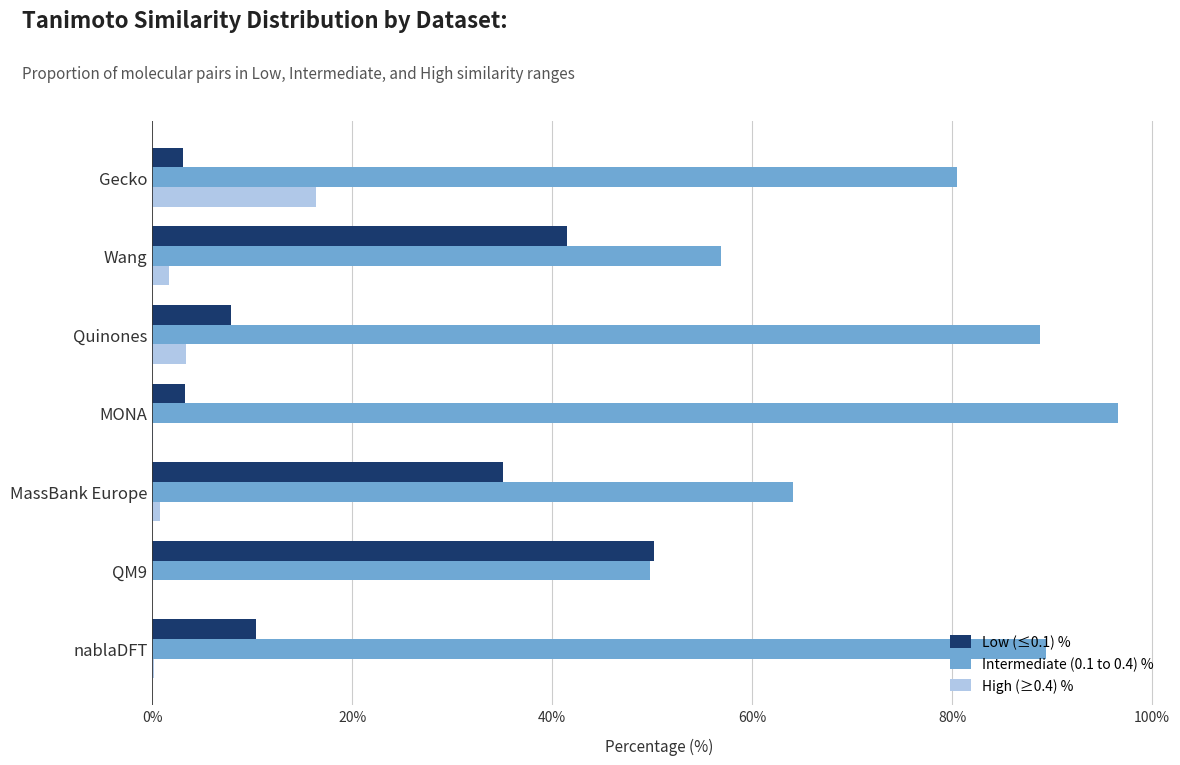

Which series changed the most between Gecko and QM9?

Low (≤0.1) %